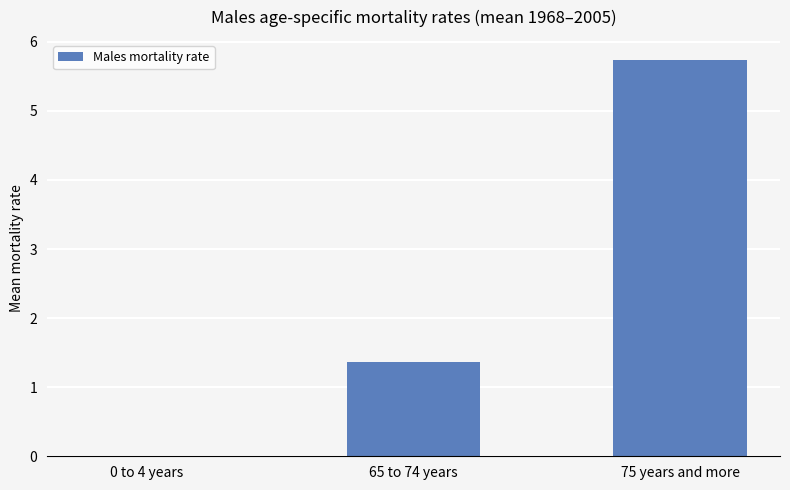

Where does the data first go above 1?

65 to 74 years